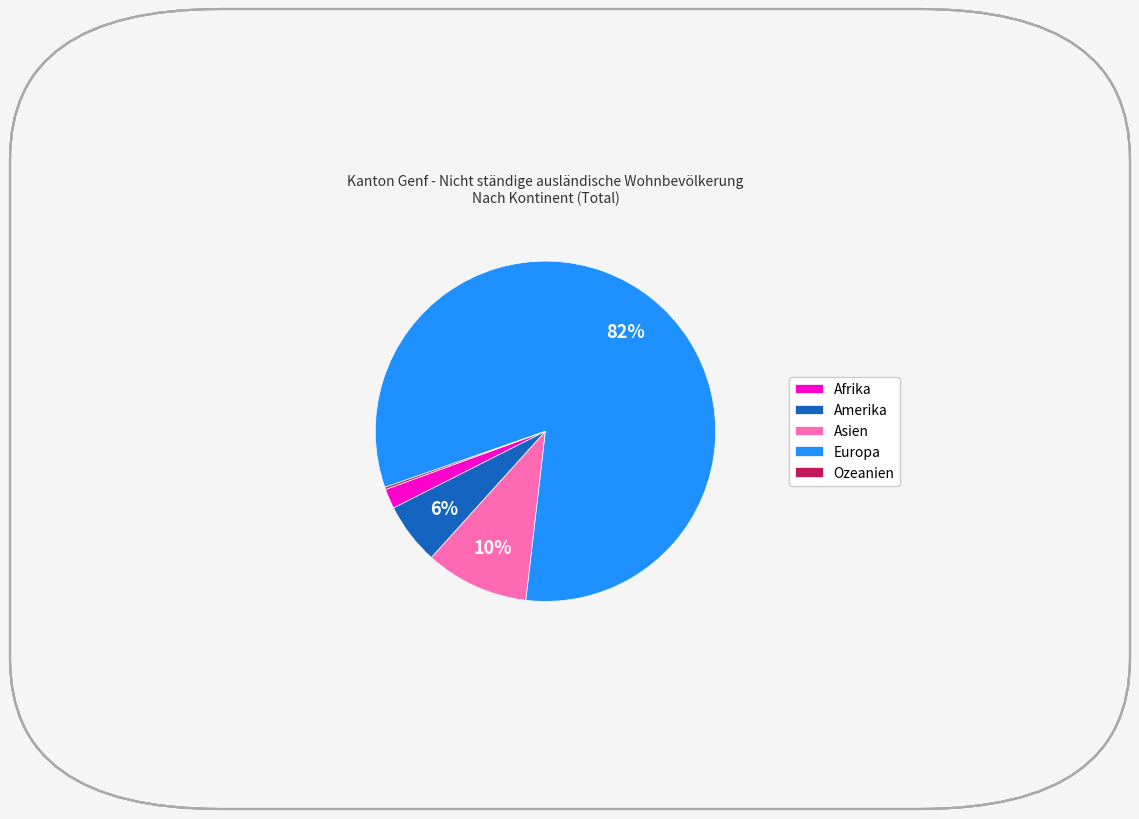

To the nearest percent, what is the difference between the Europa and Asien slice percentages?

72%